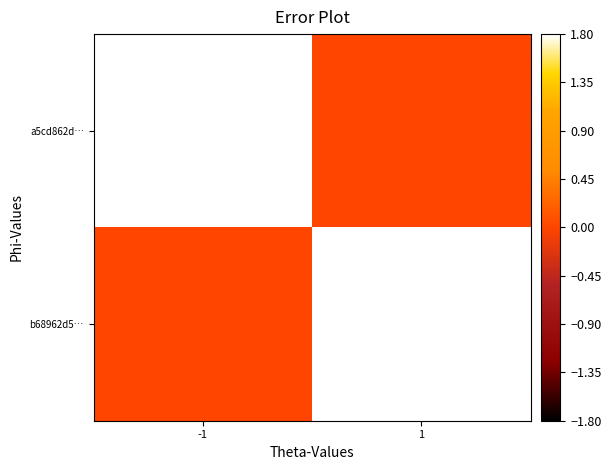

Which series has the largest range (max minus min)?

a5cd862d…